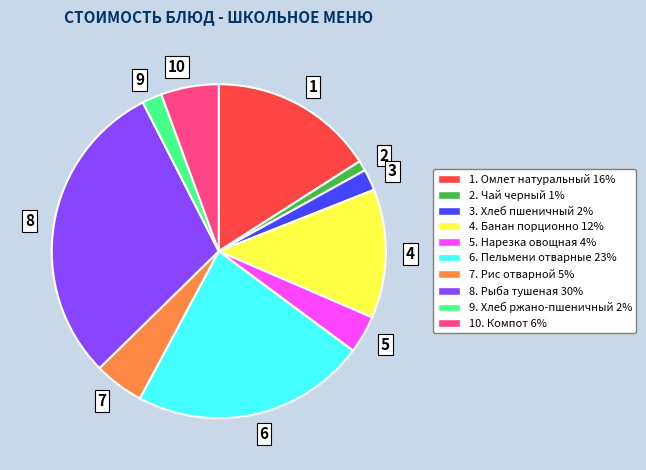

Approximately how many times larger is the value at 10 compared to 9?

2.9